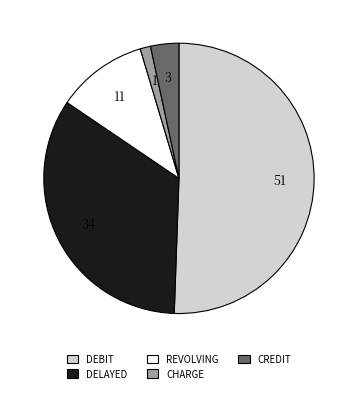

Which slice is the smallest?

CHARGE